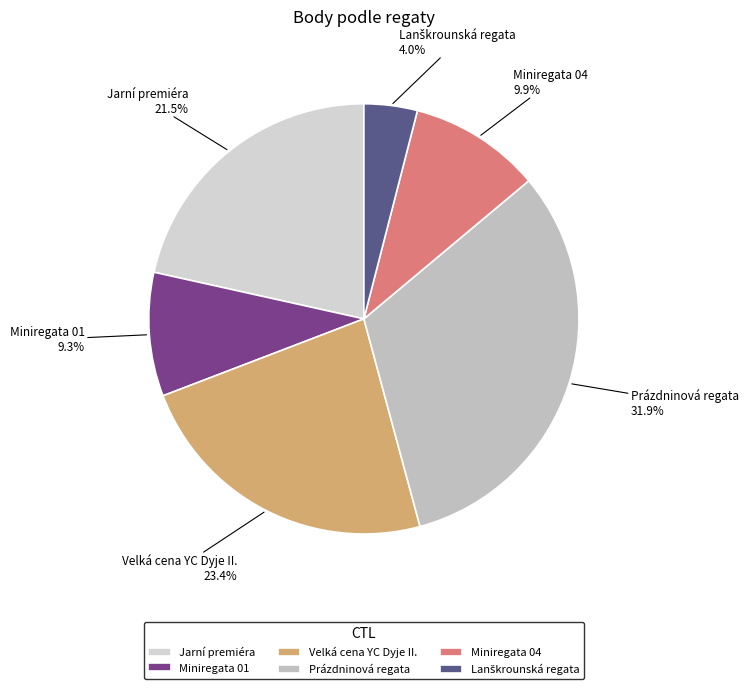

How many segments does this pie chart have?

6